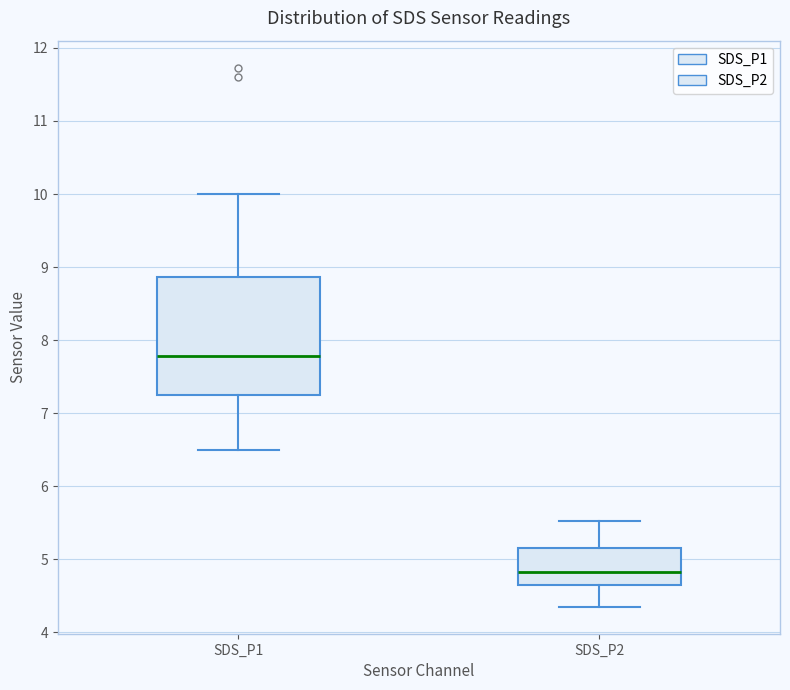

Where does the median line of the box for SDS_P2 sit on the y-axis? The values are not printed on the chart, so give them approximately, as read against the axis.

4.8